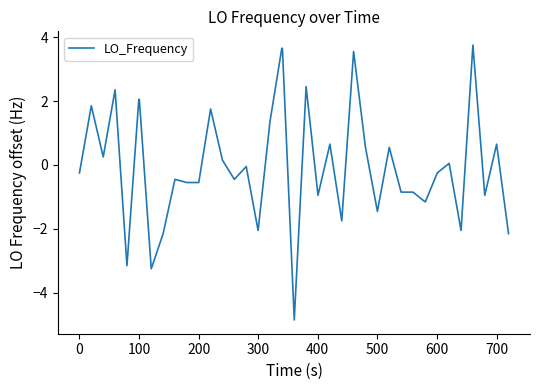

What is the maximum value shown in the chart?

3.8